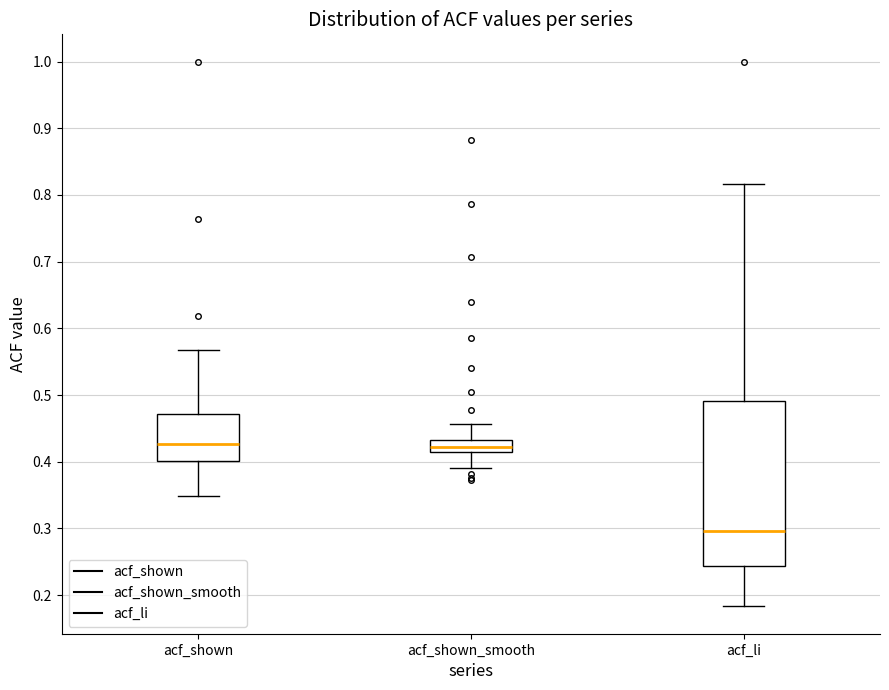

Reading left to right, read every box against the y-axis: the position of its median line, the range the box covers, and the ends of its whiskers. The values are not printed on the chart, so give them approximately, as read against the axis.

acf_shown: median 0.43, box 0.40 to 0.47, whiskers 0.35 to 0.57
acf_shown_smooth: median 0.42, box 0.41 to 0.43, whiskers 0.39 to 0.46
acf_li: median 0.30, box 0.24 to 0.49, whiskers 0.18 to 0.82